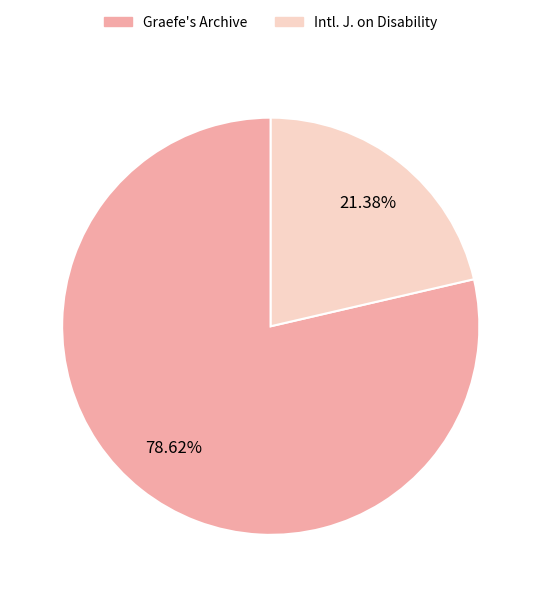

Is there a majority slice in this chart?

Yes